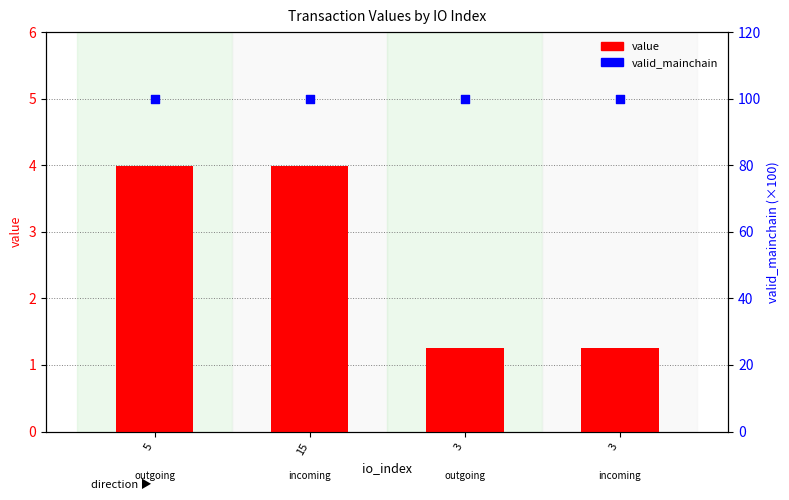

At how many categories does at least one series exceed 29?

4